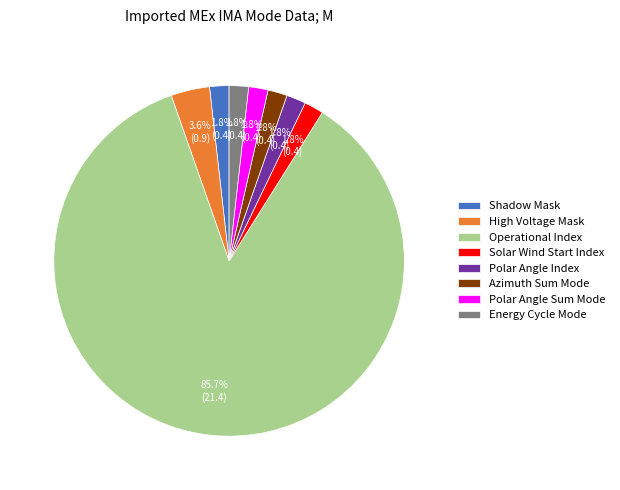

Approximately how many times larger is the value at Azimuth Sum Mode compared to Shadow Mask?

1.0